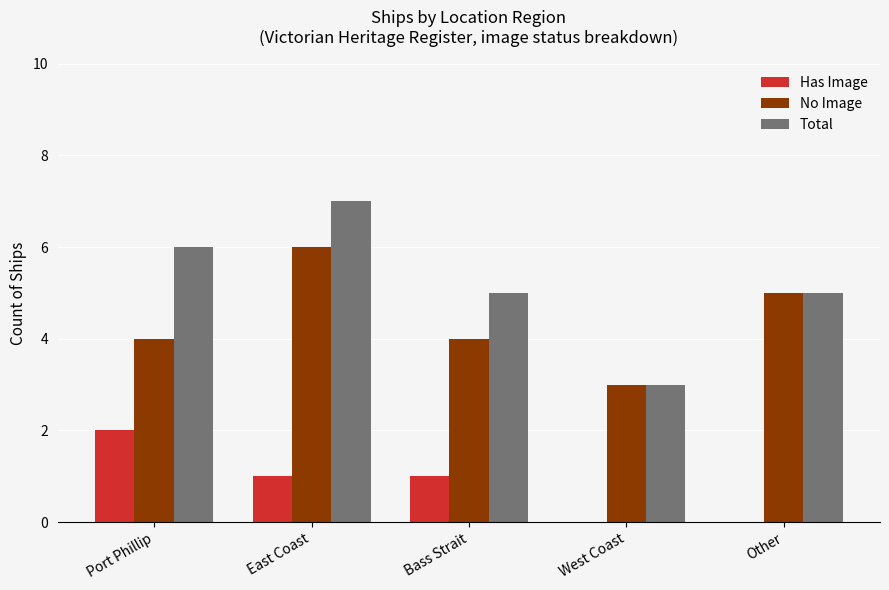

True or false: Has Image has a value of -1 at West Coast.

False